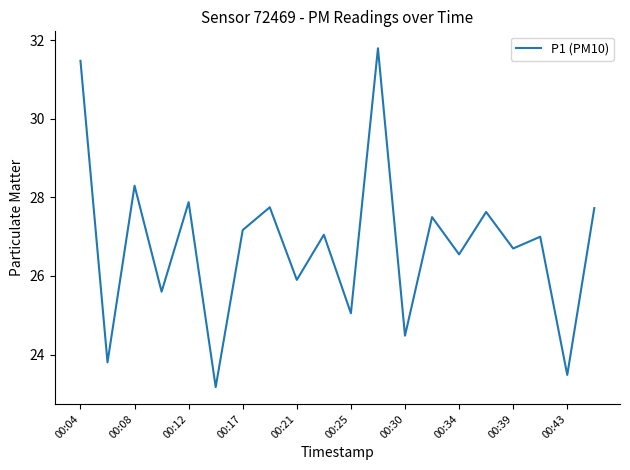

What is the minimum value shown in the chart?

23.2